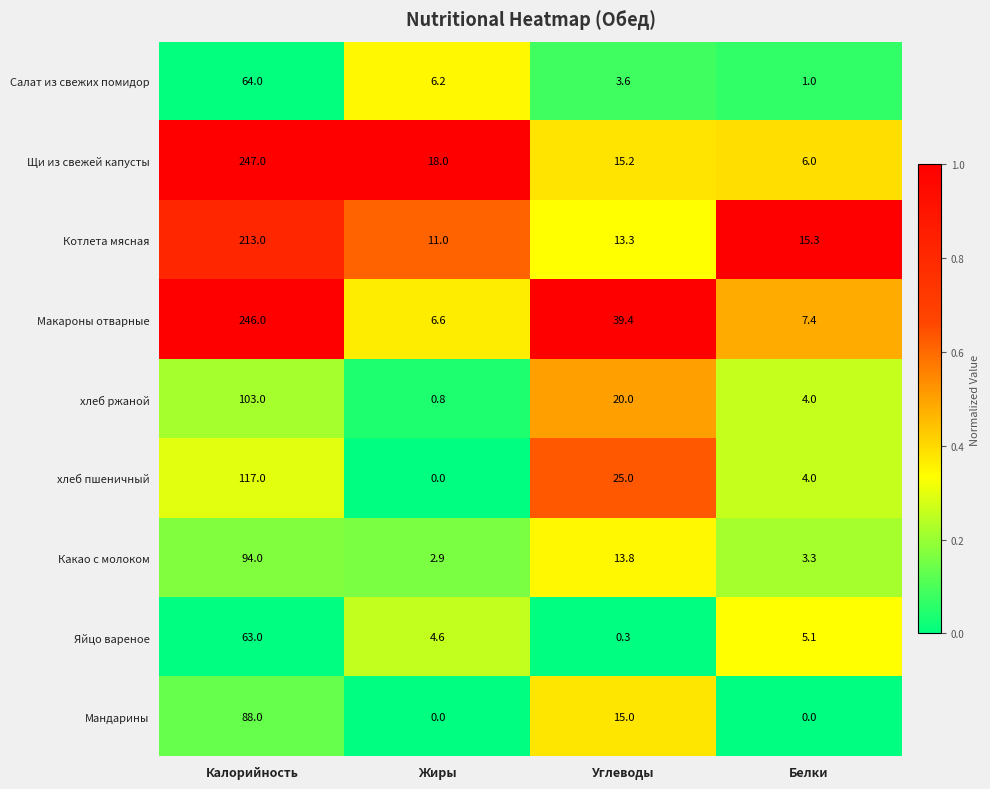

What is the approximate value of Макароны отварные at Жиры?

6.6